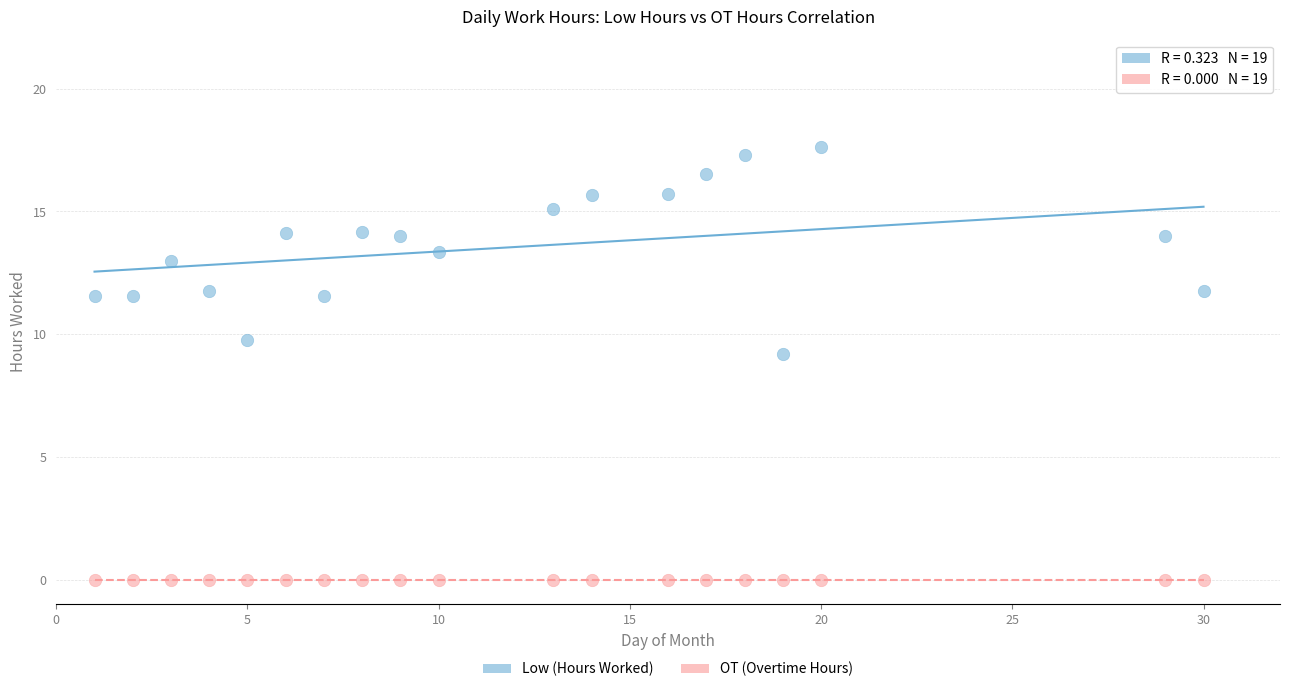

Which series contains the lowest Y value?

OT (Overtime Hours)